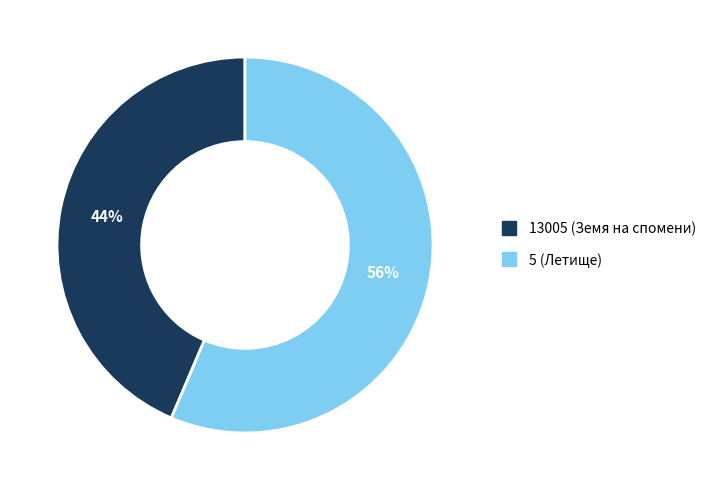

Is it true that 5 (Летище) is 50% of the pie?

False